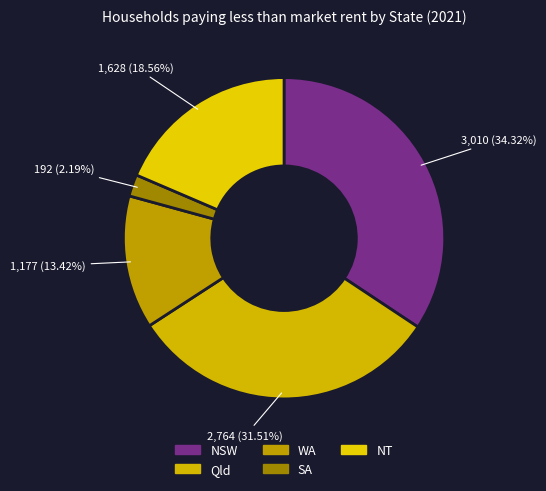

True or false: SA accounts for 2% of the total.

True